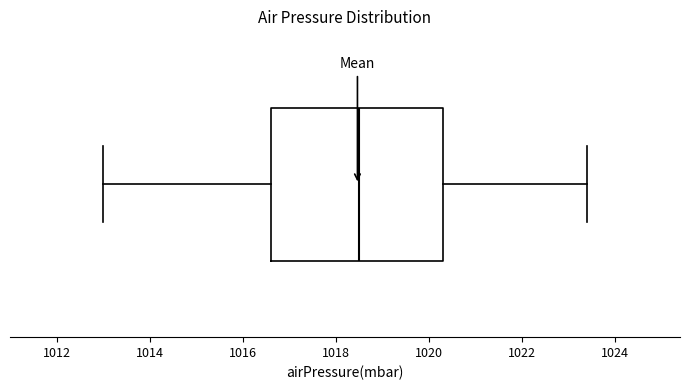

Transcribe this box plot: give where the median line is, the range the box spans, and where the two whiskers end, as read against the x-axis. The values are not printed on the chart, so give them approximately, as read against the axis.

median 1018.6, box 1016.6 to 1020.4, whiskers 1013.0 to 1023.4